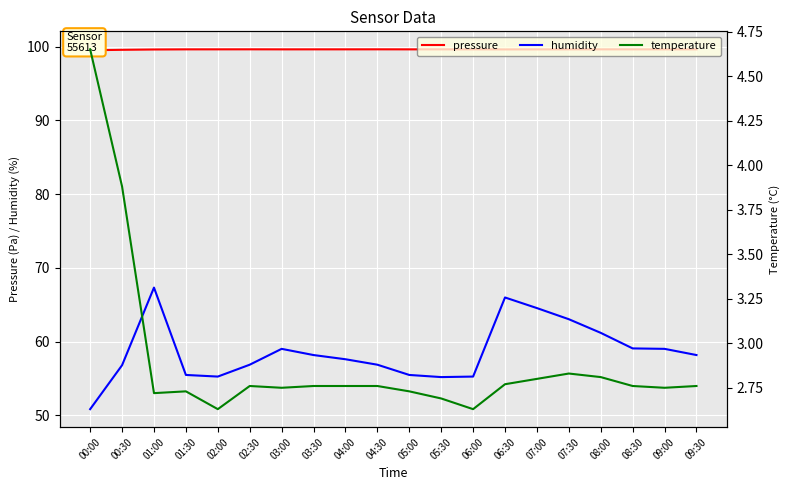

Rank the series by their maximum value, from highest to lowest.

pressure, humidity, temperature